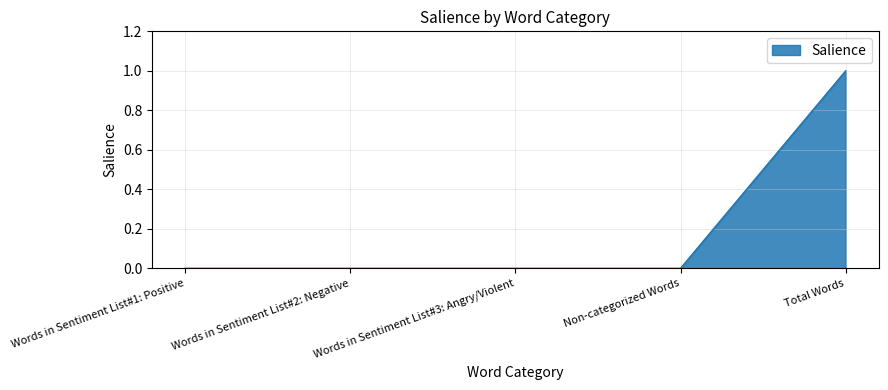

True or false: there are more than 1 points higher than both neighbors.

False